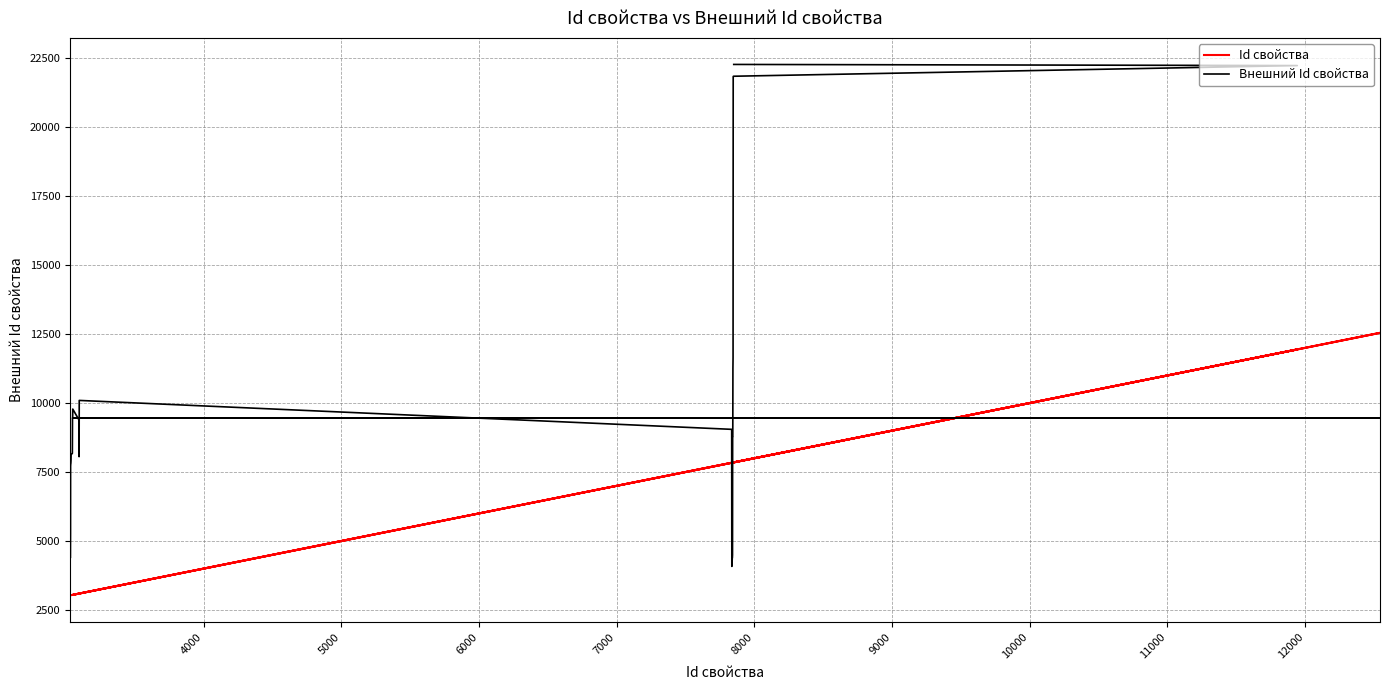

Does the chart have visible grid lines?

Yes